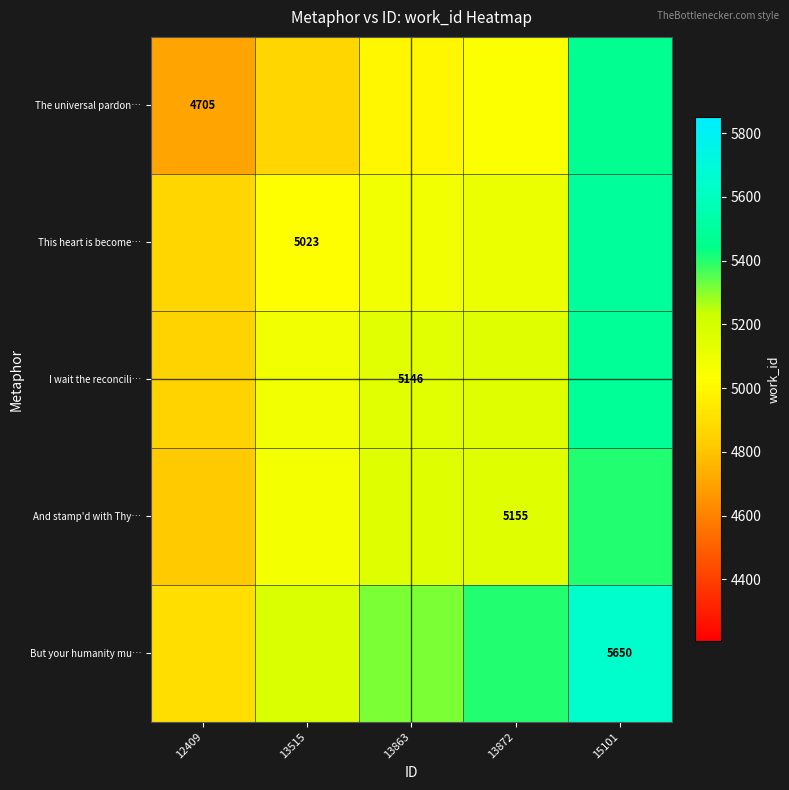

At 13872, list the series in order from smallest to largest.

The universal pardon…, This heart is become…, I wait the reconcili…, And stamp'd with Thy…, But your humanity mu…